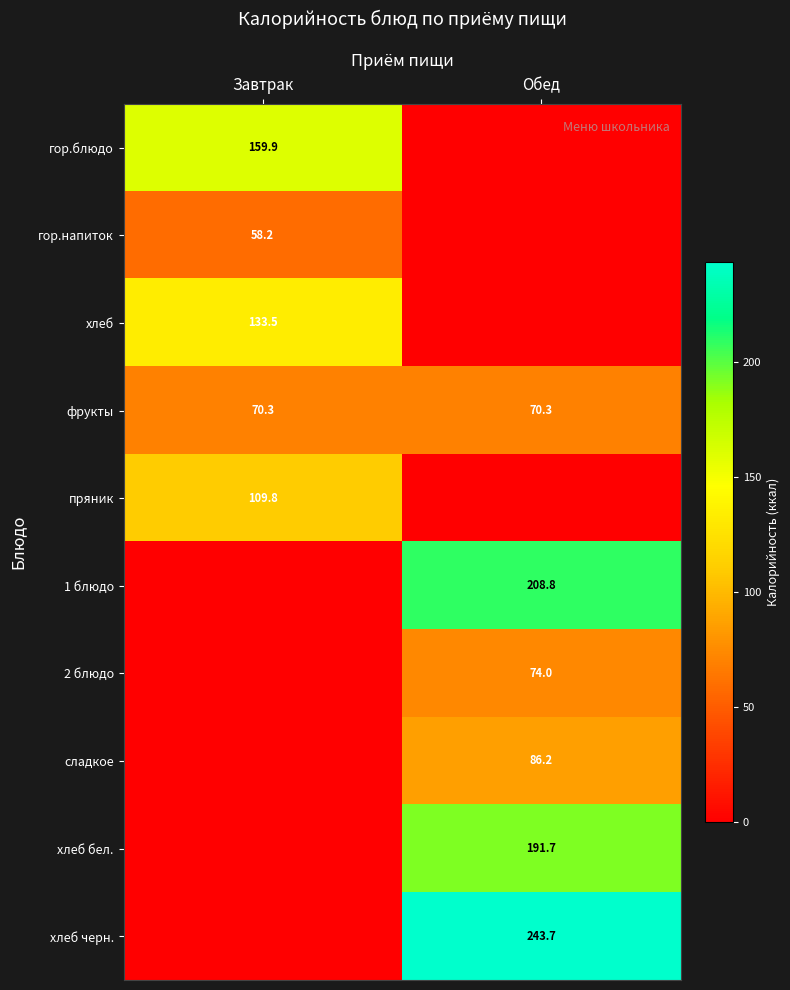

At which category does the chart reach its minimum across all series?

Обед